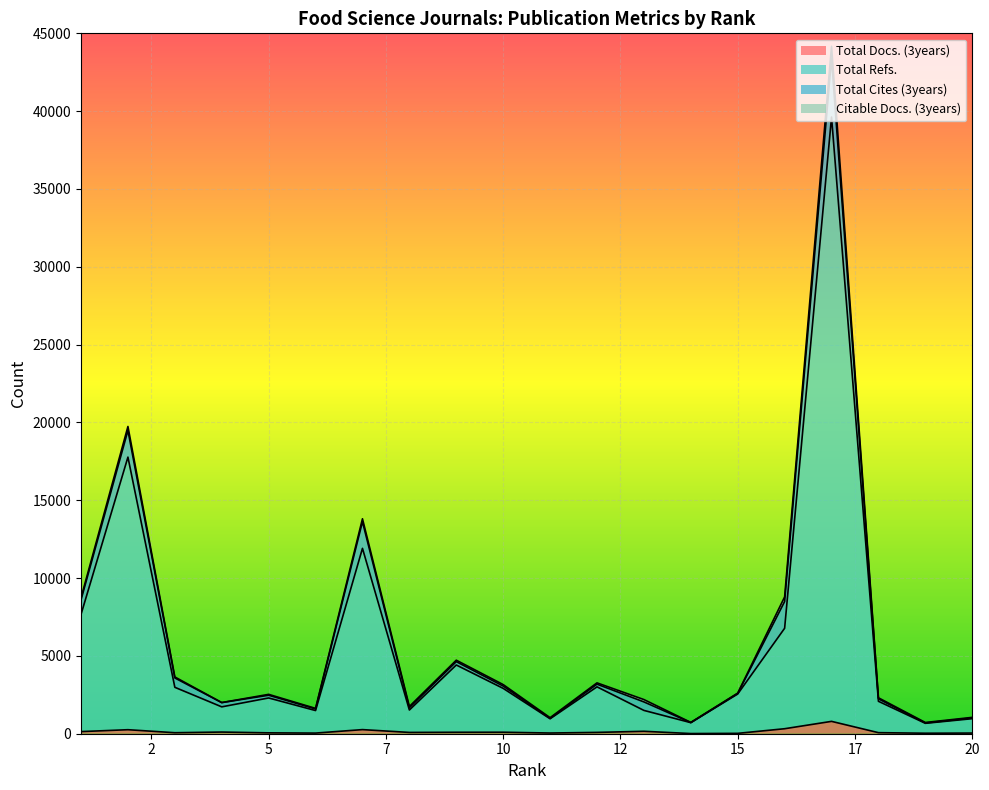

What is the spread (max minus min) of values at 19?

637